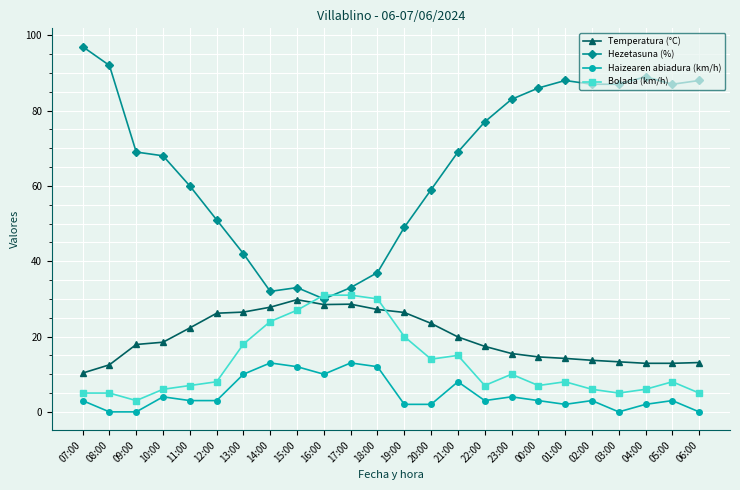

What is the sum of the Bolada (km/h) values at 12:00 and 11:00?

15.0